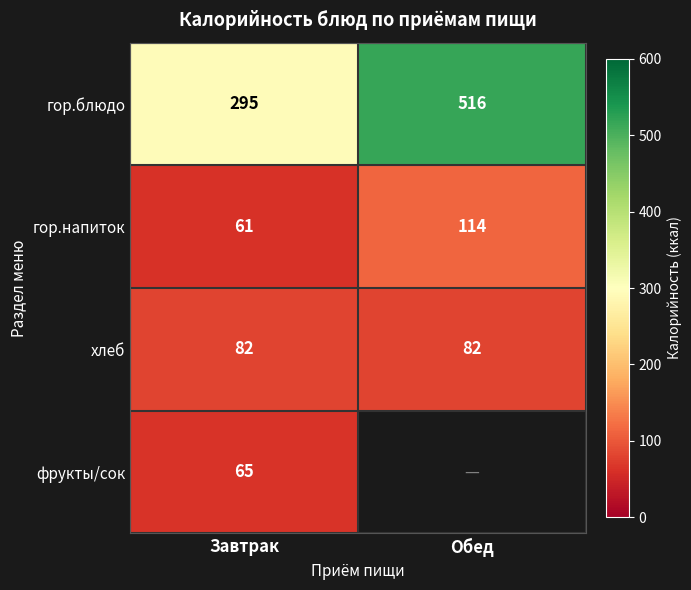

The value of фрукты/сок at Завтрак is 65. True or false?

True